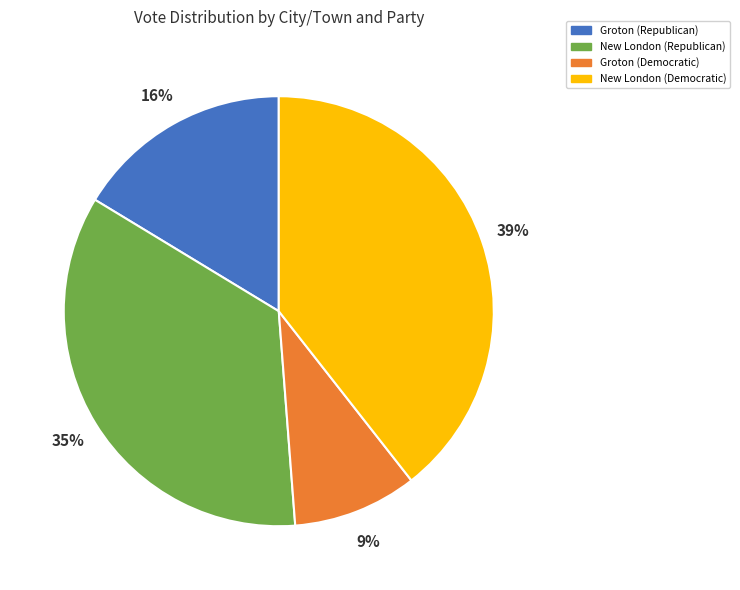

Is there any slice that represents more than half of the pie?

No